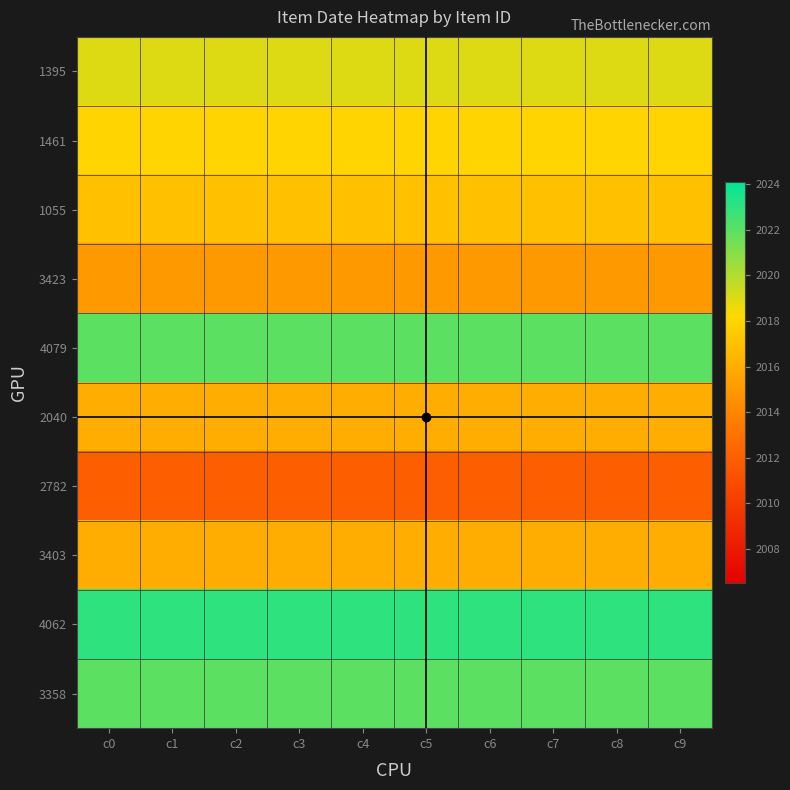

Which series has the largest total across all categories?

4062